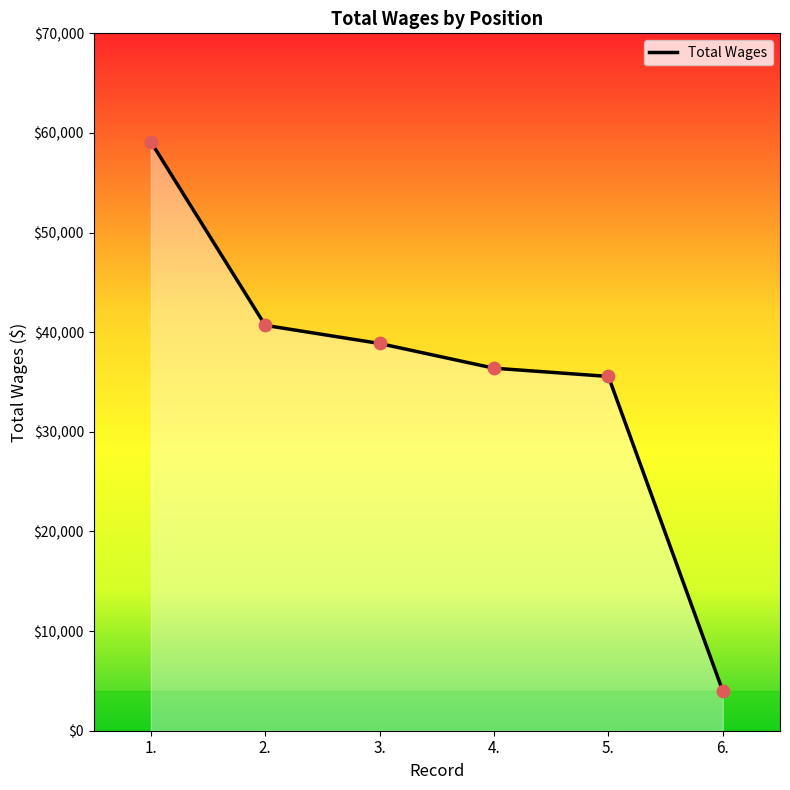

Between 5. and 1., which is larger?

1.